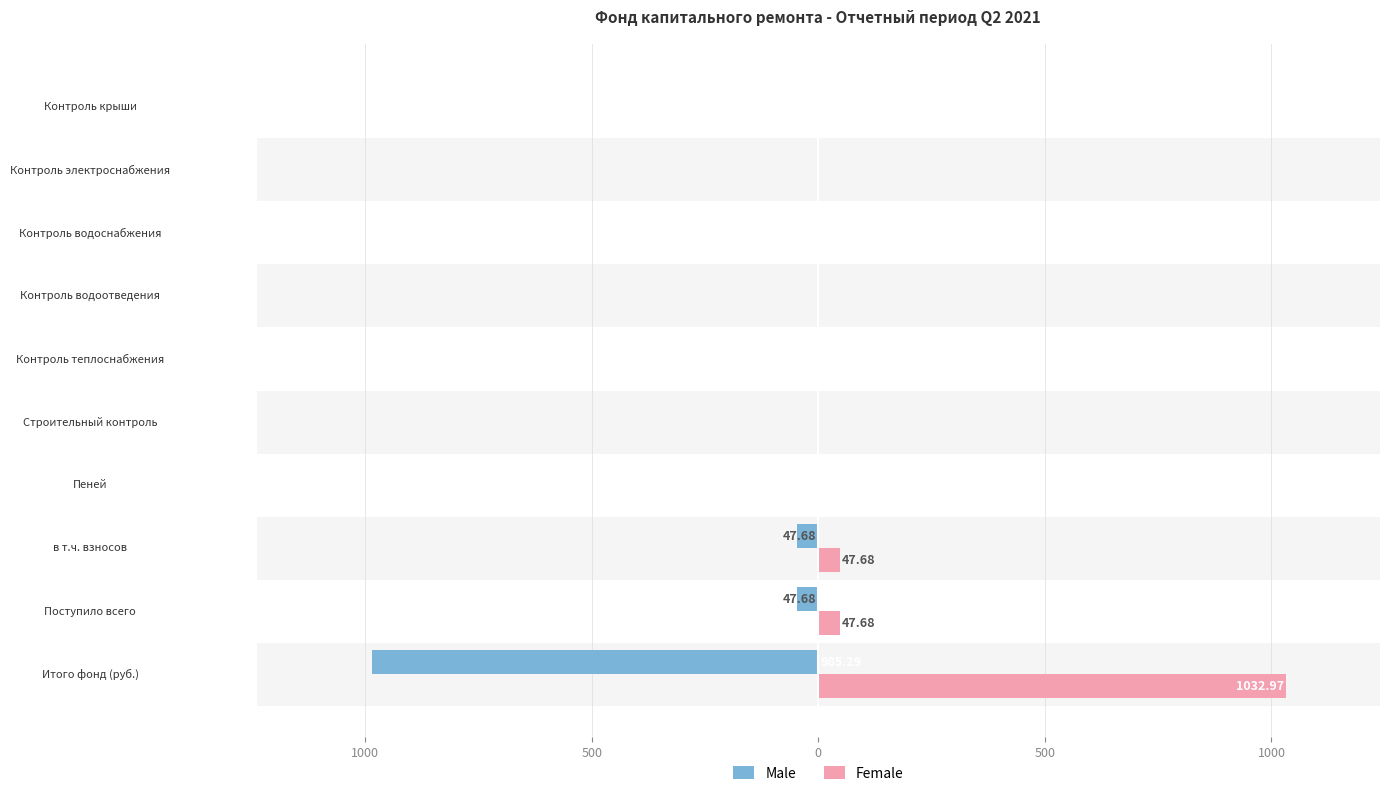

What are all the series names shown in the legend?

Male, Female